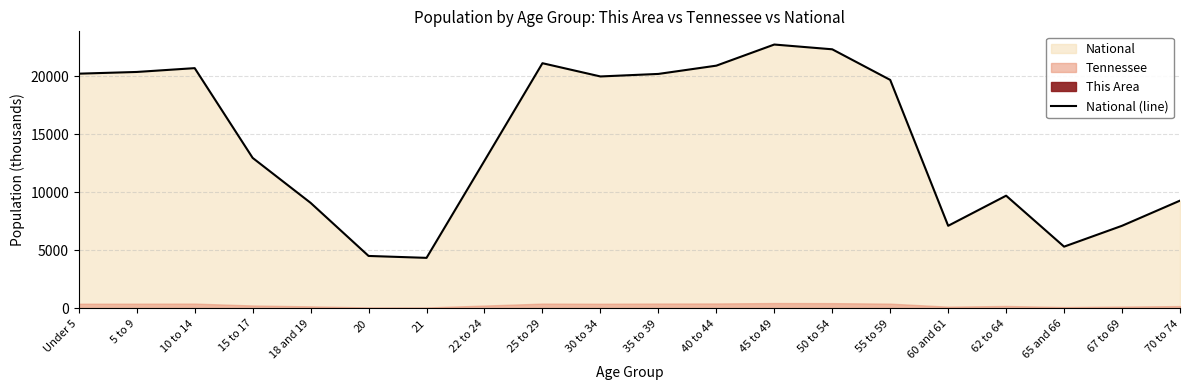

What is the greatest value displayed?

22708.6